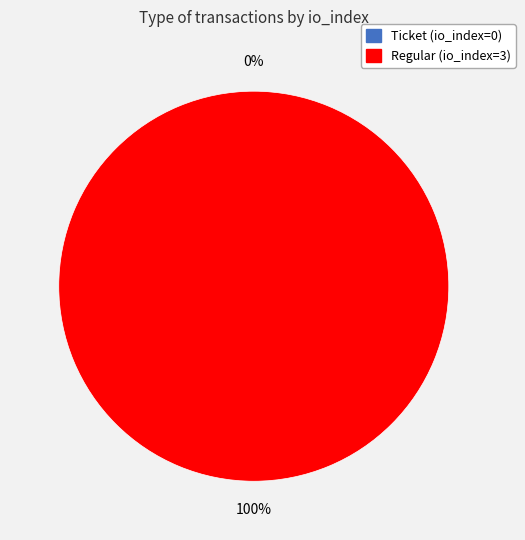

The Regular (io_index=3) slice represents 100% of the pie. True or false?

True